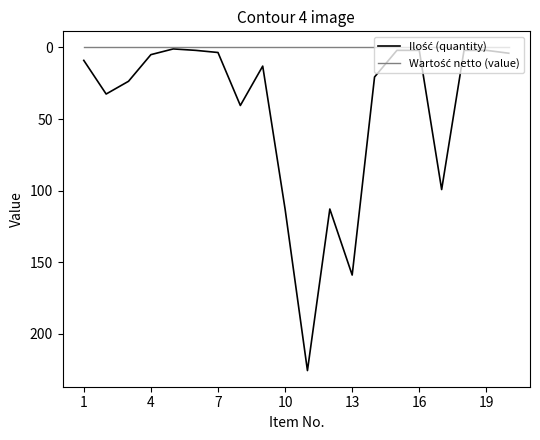

What is the maximum value shown in the chart?

225.6